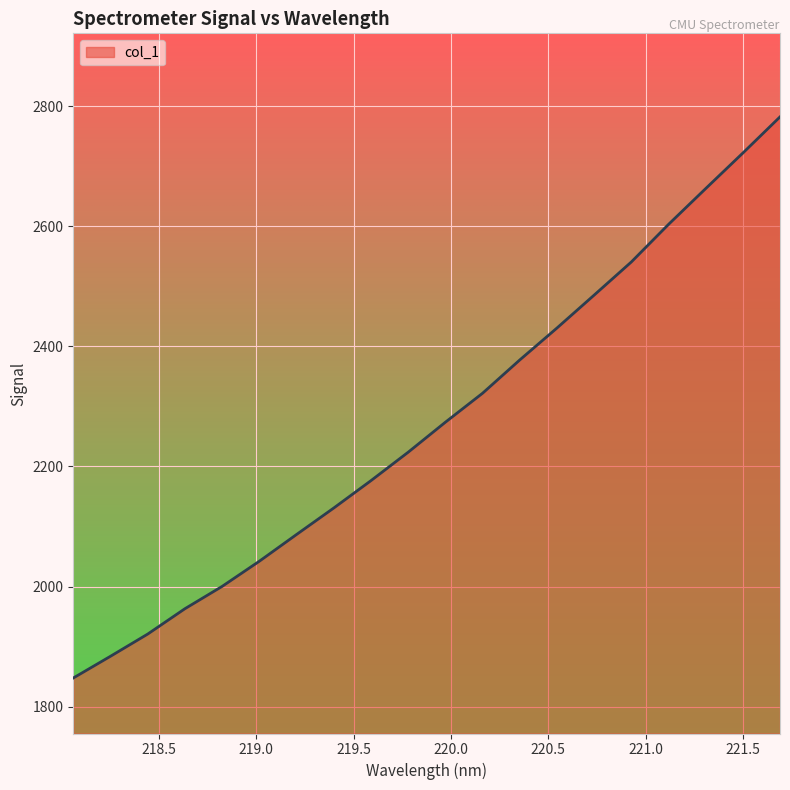

What is the greatest value displayed?

2782.1